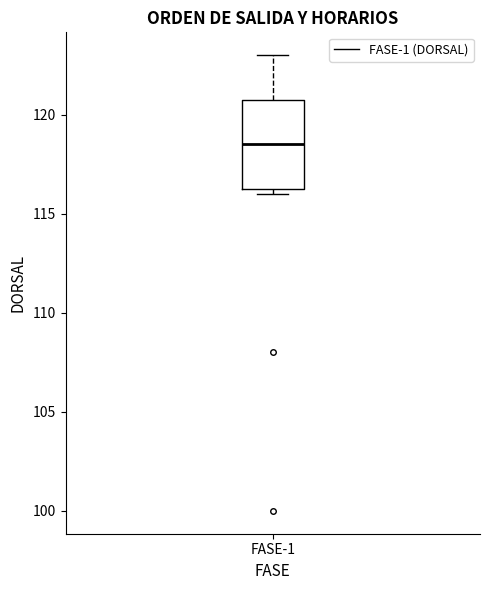

Where does the median line of the box for FASE-1 sit on the y-axis? The values are not printed on the chart, so give them approximately, as read against the axis.

118.5